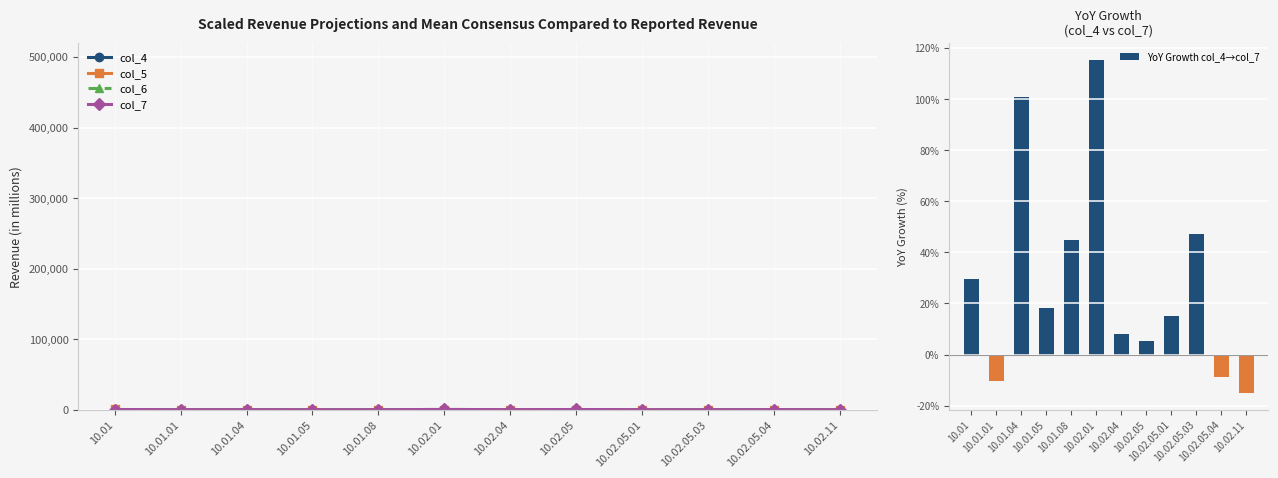

Rank the series at 10.01 from lowest to highest value.

YoY Growth col_4→col_7, col_4, col_7, col_5, col_6